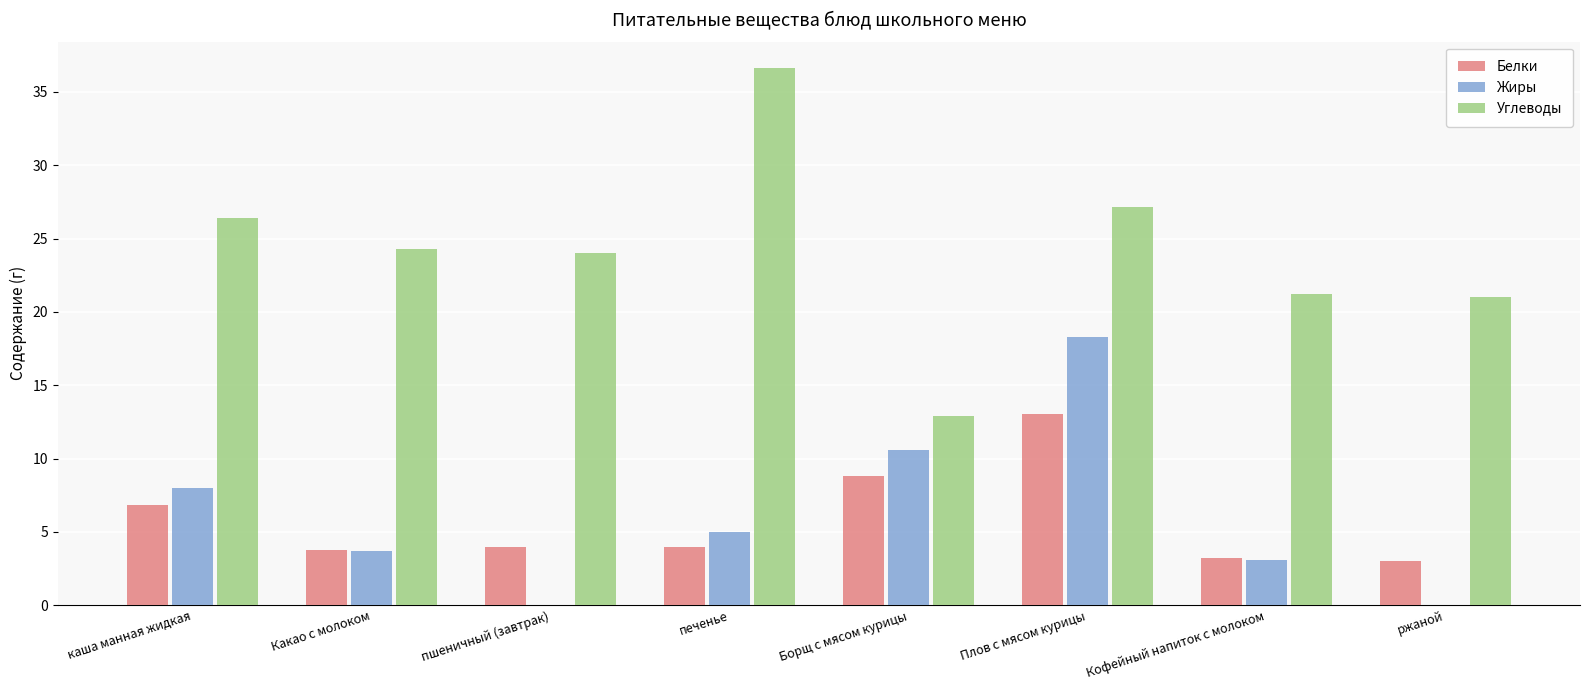

What is the highest value of the Углеводы series?

36.6